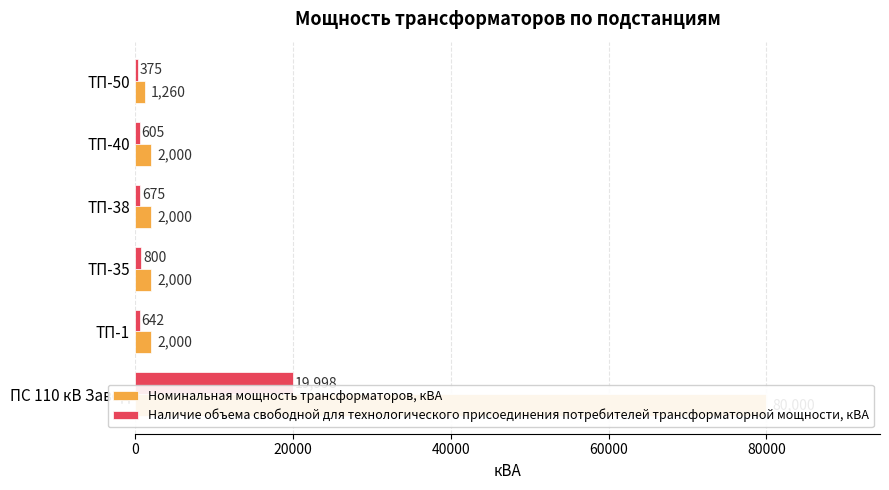

What are all the series names shown in the legend?

Номинальная мощность трансформаторов, кВА, Наличие объема свободной для технологического присоединения потребителей трансформаторной мощности, кВА